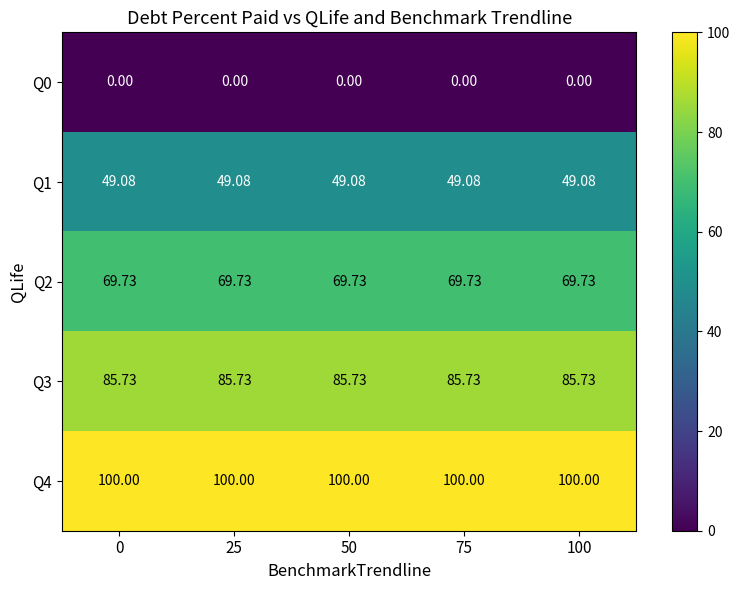

What is the total value across all series at 50?

304.5